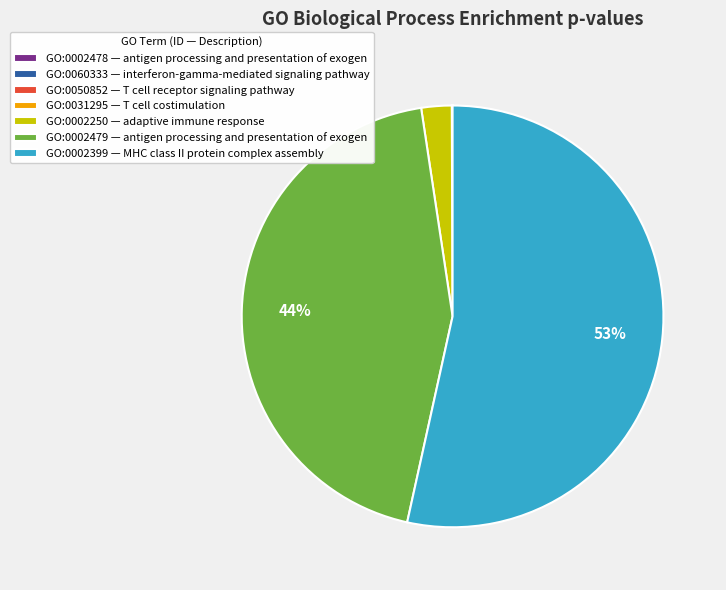

Is it true that GO:0002399 is 65% of the pie?

False